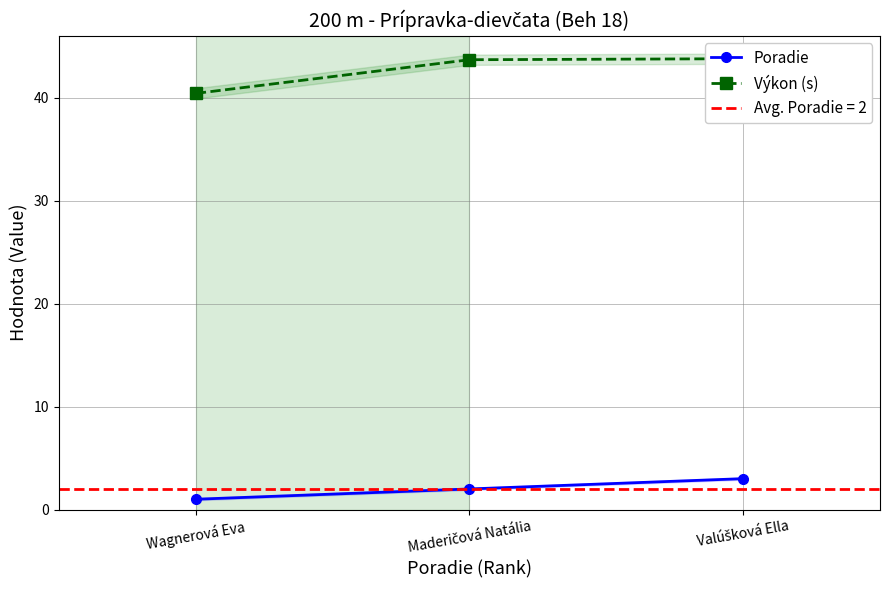

Reading right to left, list all the values displayed in this chart.

Poradie: 3.0	2.0	1.0
Výkon (s): 43.8	43.7	40.4